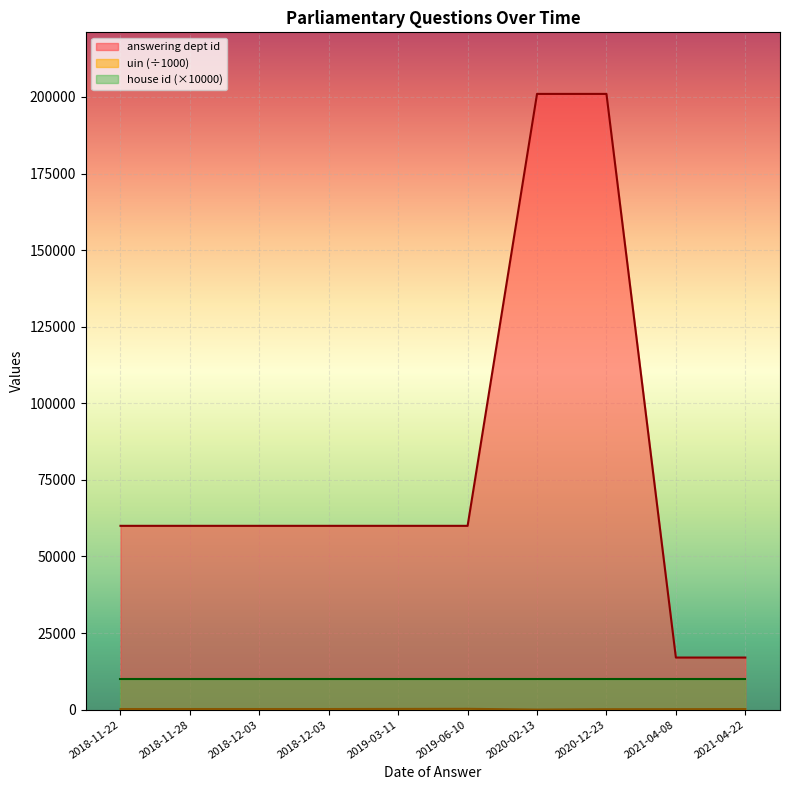

What is the greatest value displayed?

201000.0